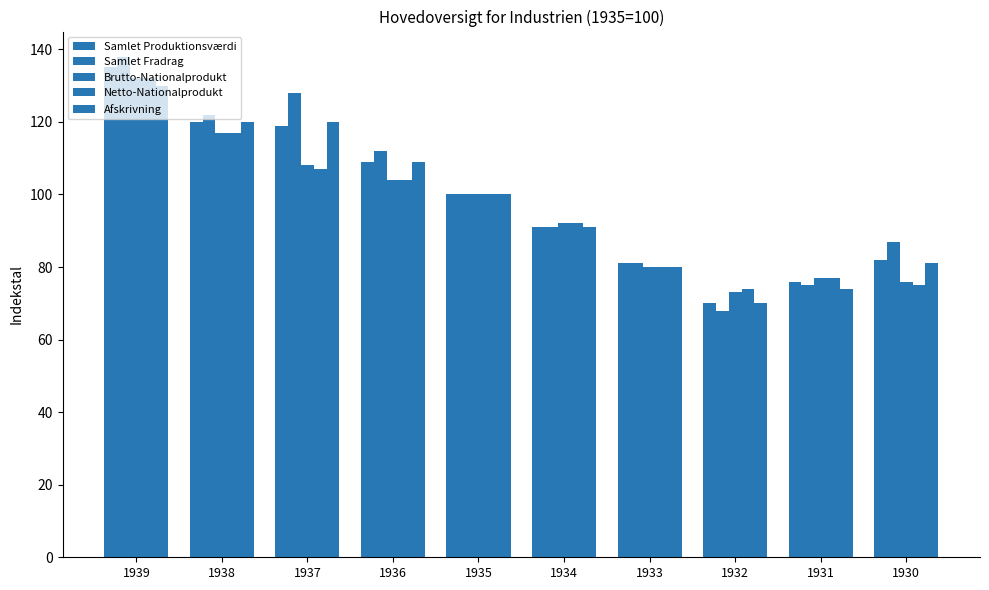

What is the sum of the Netto-Nationalprodukt values at 1939 and 1935?

232